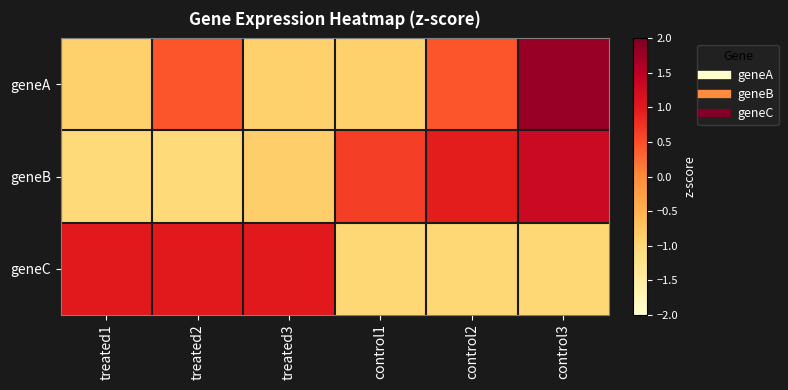

Which series changed the most between treated1 and treated3?

geneB